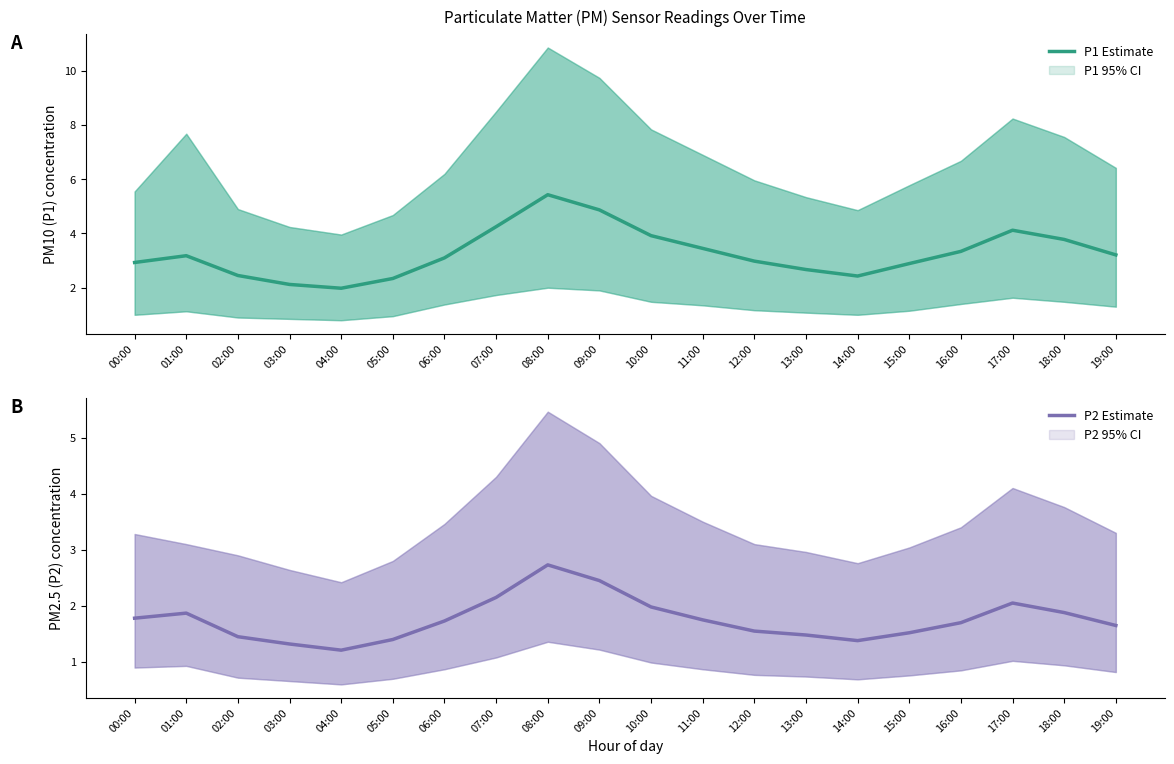

What is the total value across all series at 06:00?

4.8